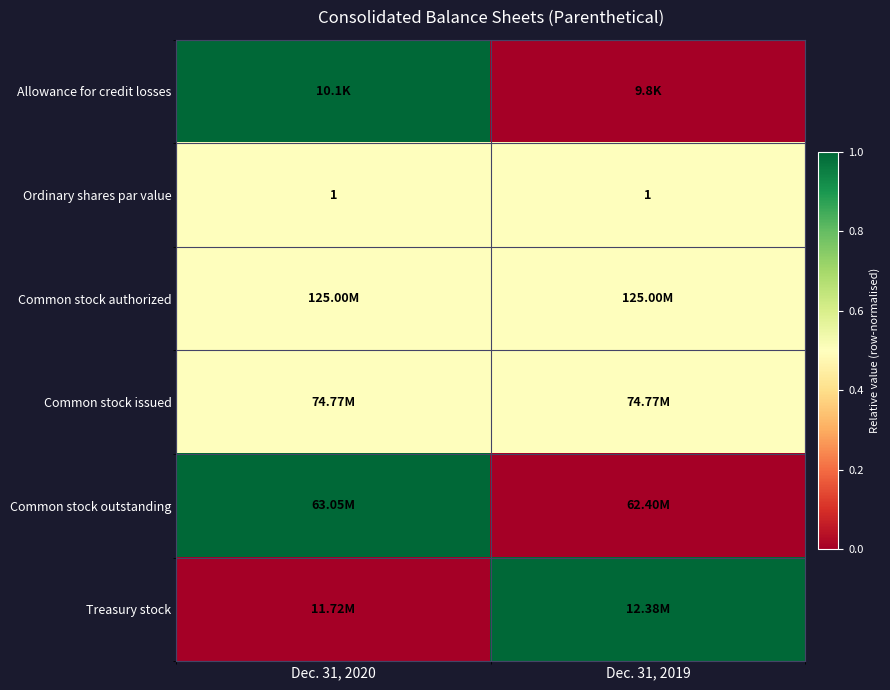

At how many categories does at least one series exceed 0?

2